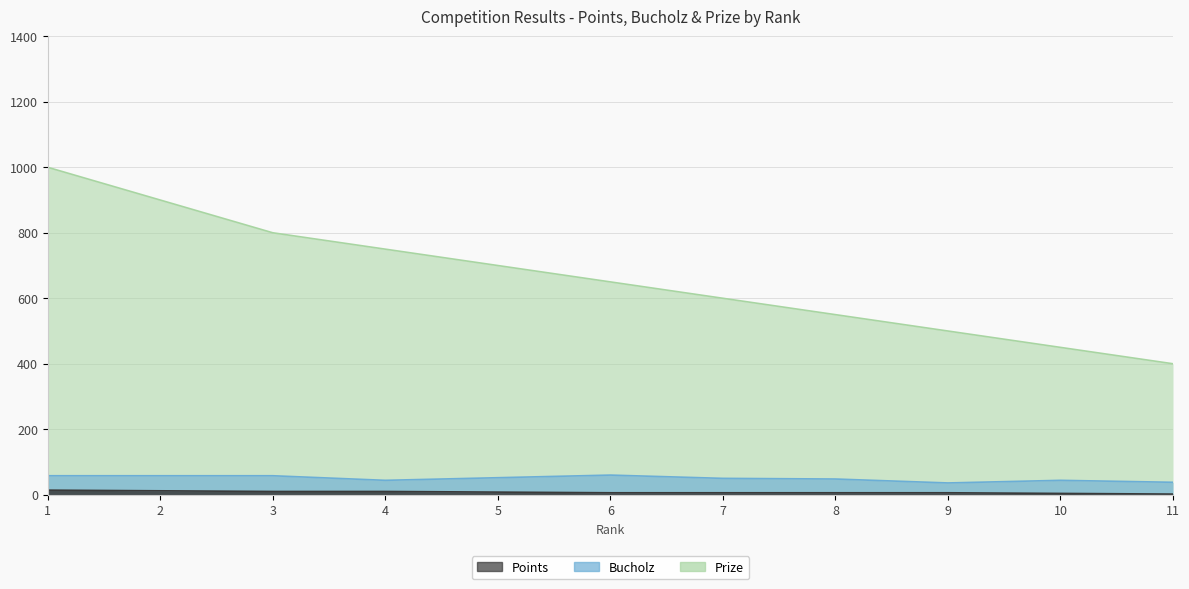

What is the spread (max minus min) of values at 10?

446